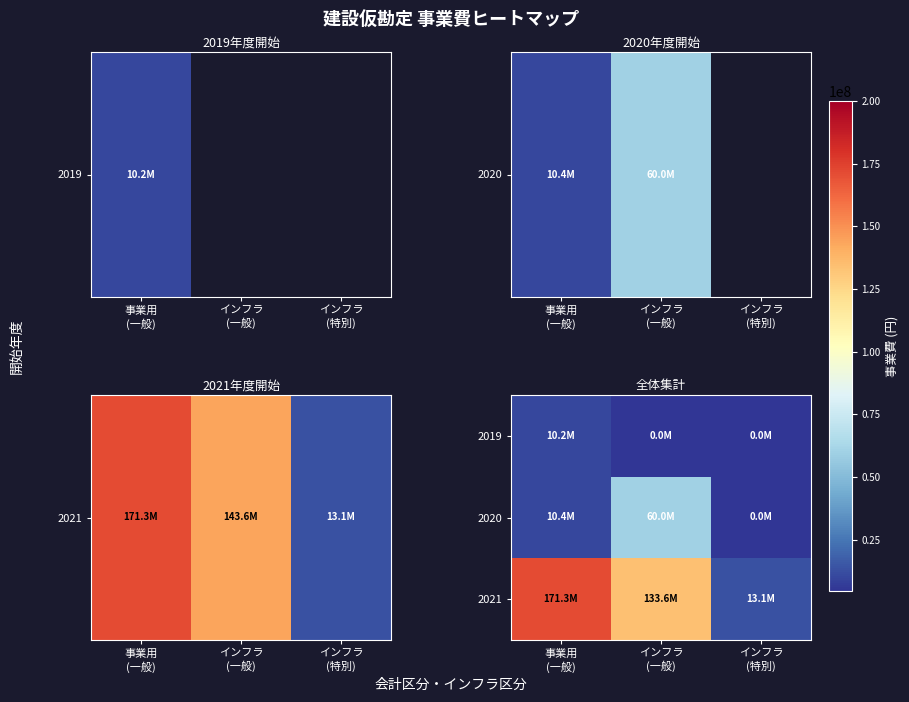

Reading left to right, transcribe all the data shown in this chart.

2019: 事業用
(一般)=10166000	インフラ
(一般)=0	インフラ
(特別)=0
2020: 事業用
(一般)=10450000	インフラ
(一般)=59995000	インフラ
(特別)=0
2021: 事業用
(一般)=171270000	インフラ
(一般)=133630781	インフラ
(特別)=13100000